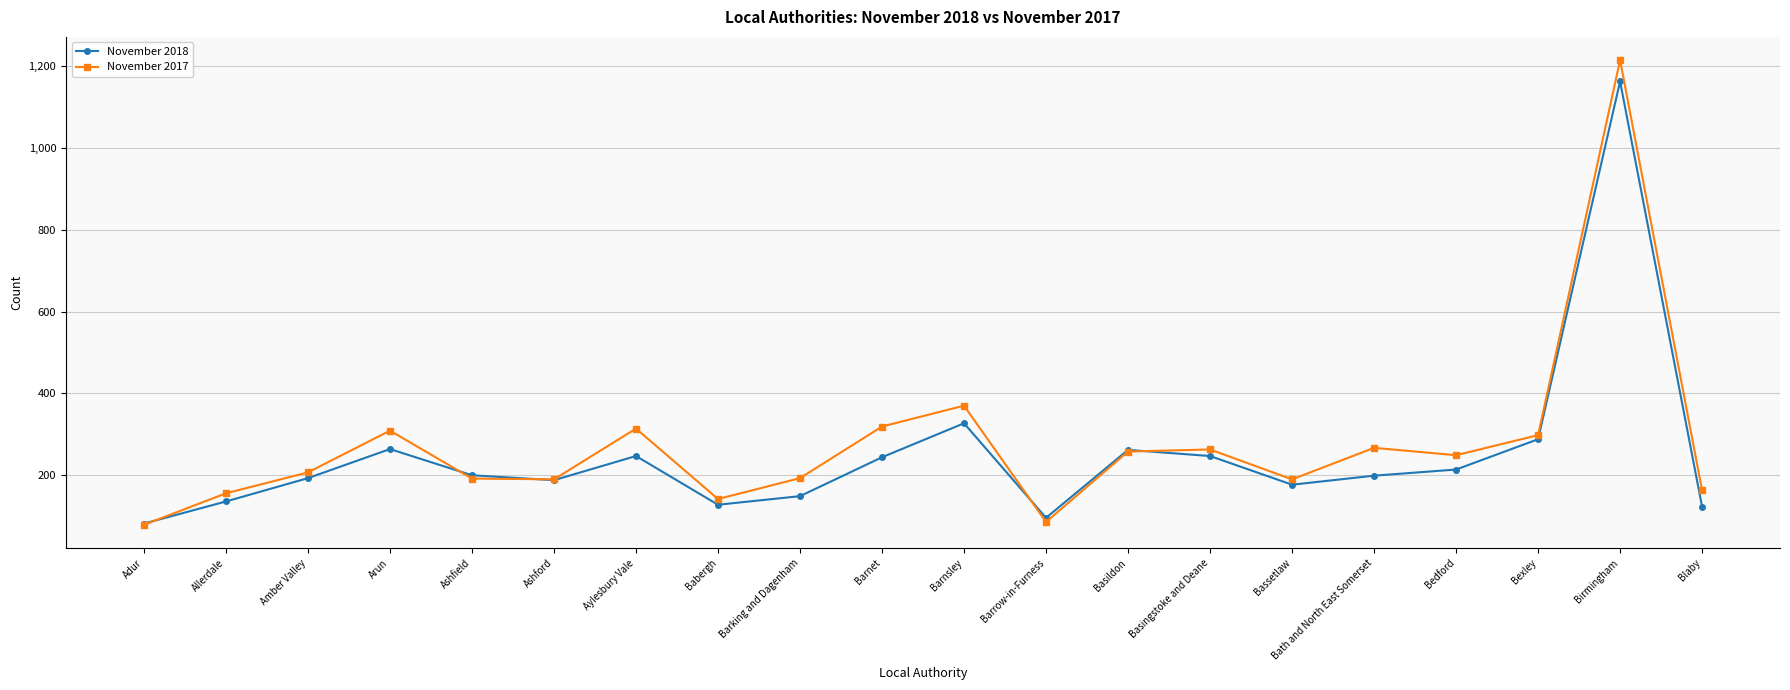

What is the minimum value for November 2017?

79